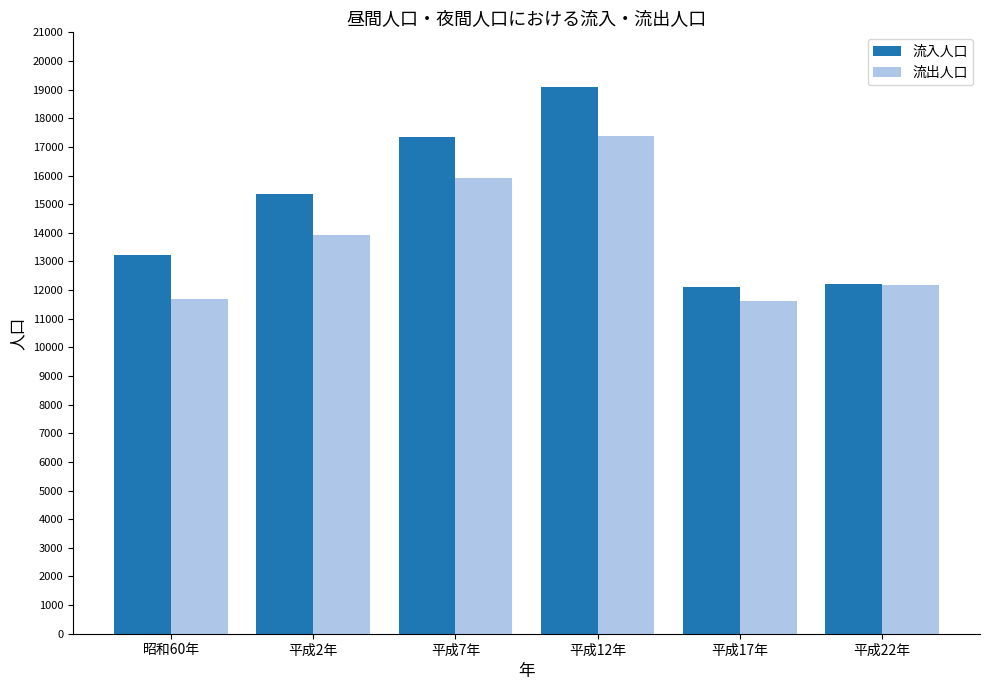

Between 平成2年 and 平成12年, which series saw the biggest shift?

流入人口